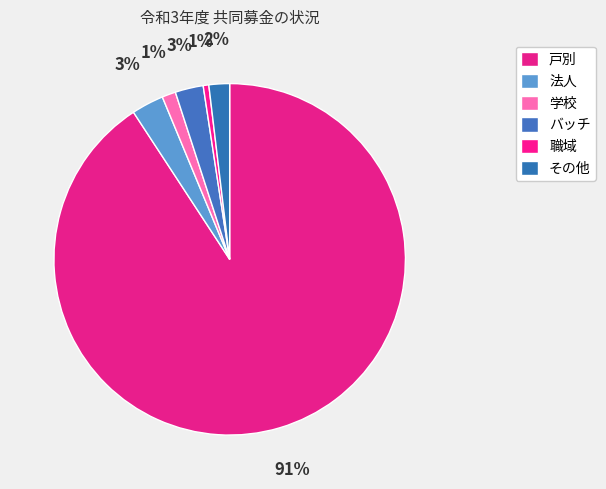

How much of the chart is everything except 戸別?

9.2%